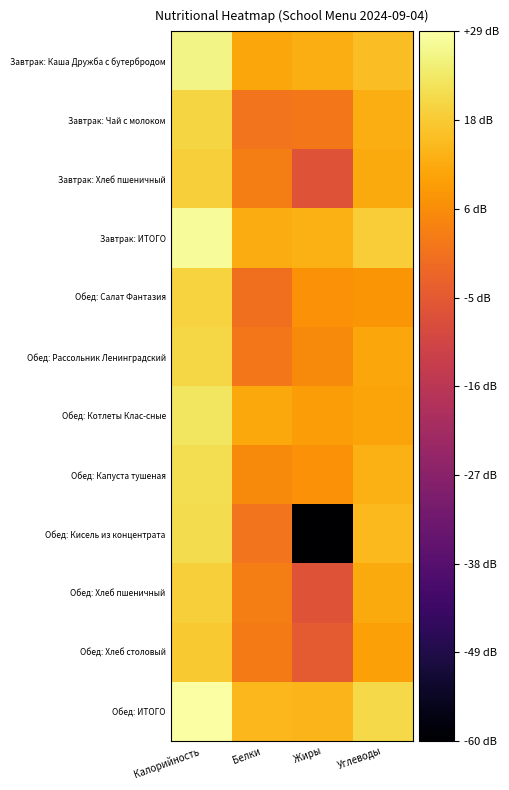

How many series are shown in this chart?

12